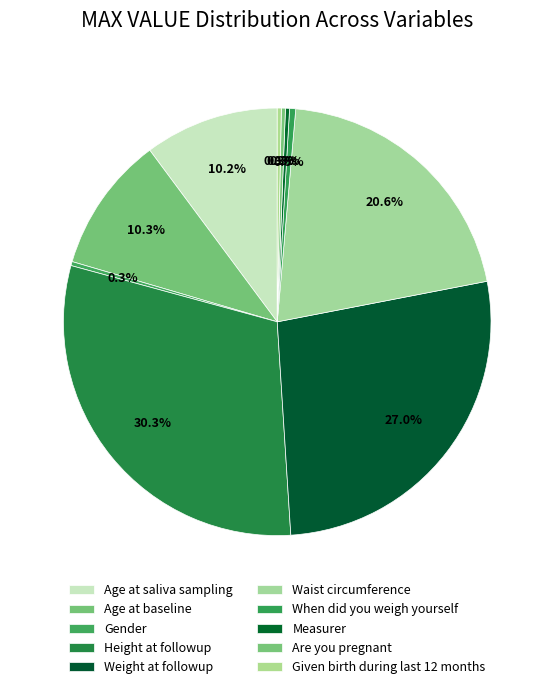

Does Are you pregnant account for over 50% of the chart?

No